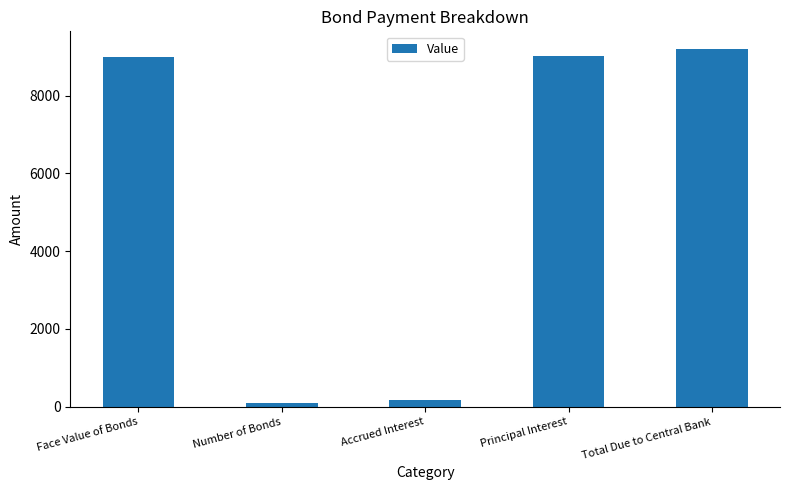

What is the value of the 1st bar from the left?

9000.0